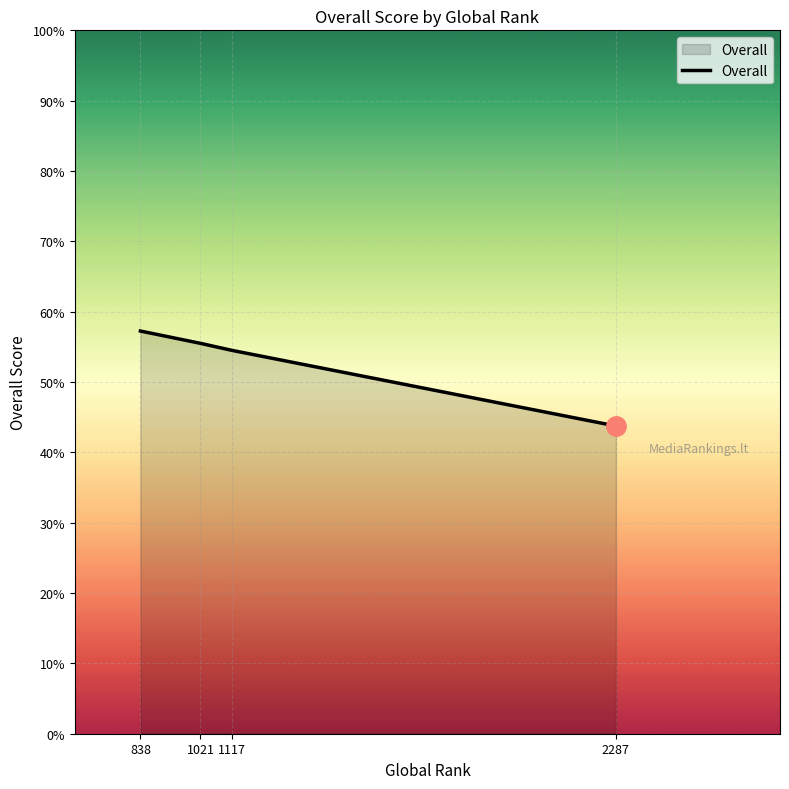

What is the average value?

52.8